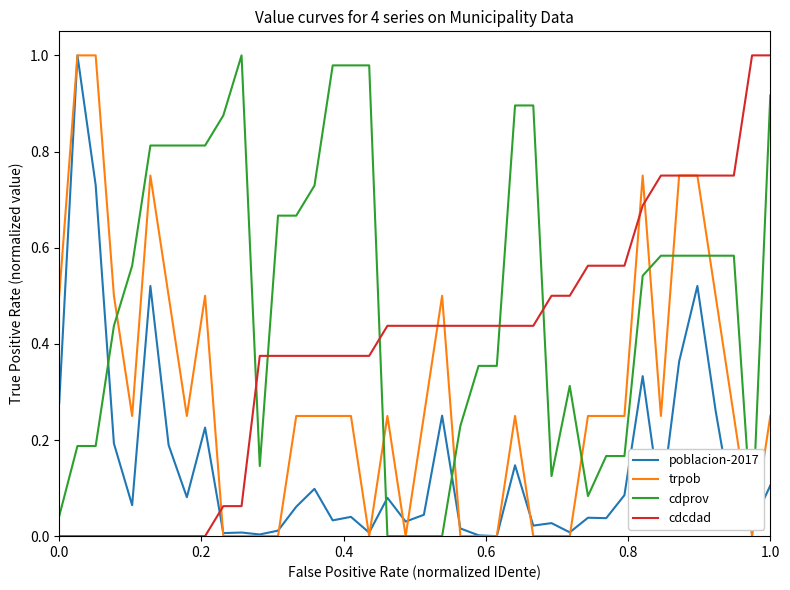

List the series in order of their overall mean, lowest first.

poblacion-2017, trpob, cdcdad, cdprov